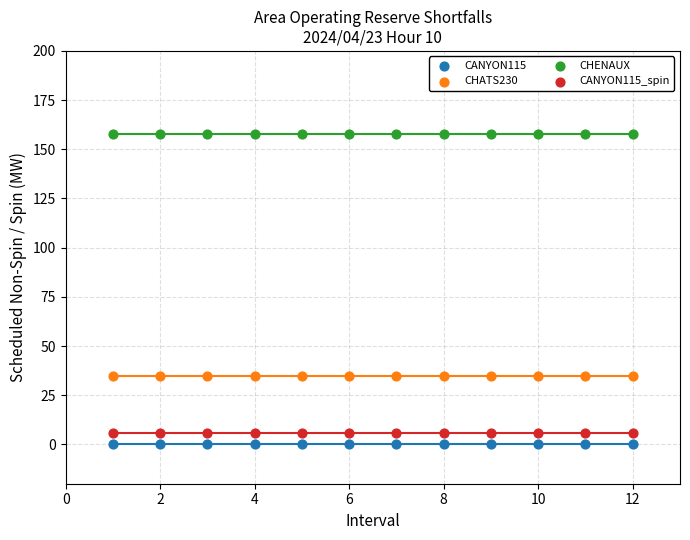

Which series contains the highest Y value?

CHENAUX